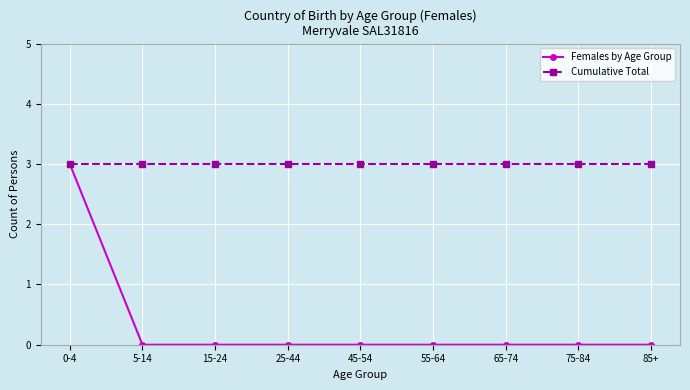

Rank the series at 25-44 from lowest to highest value.

Females by Age Group, Cumulative Total